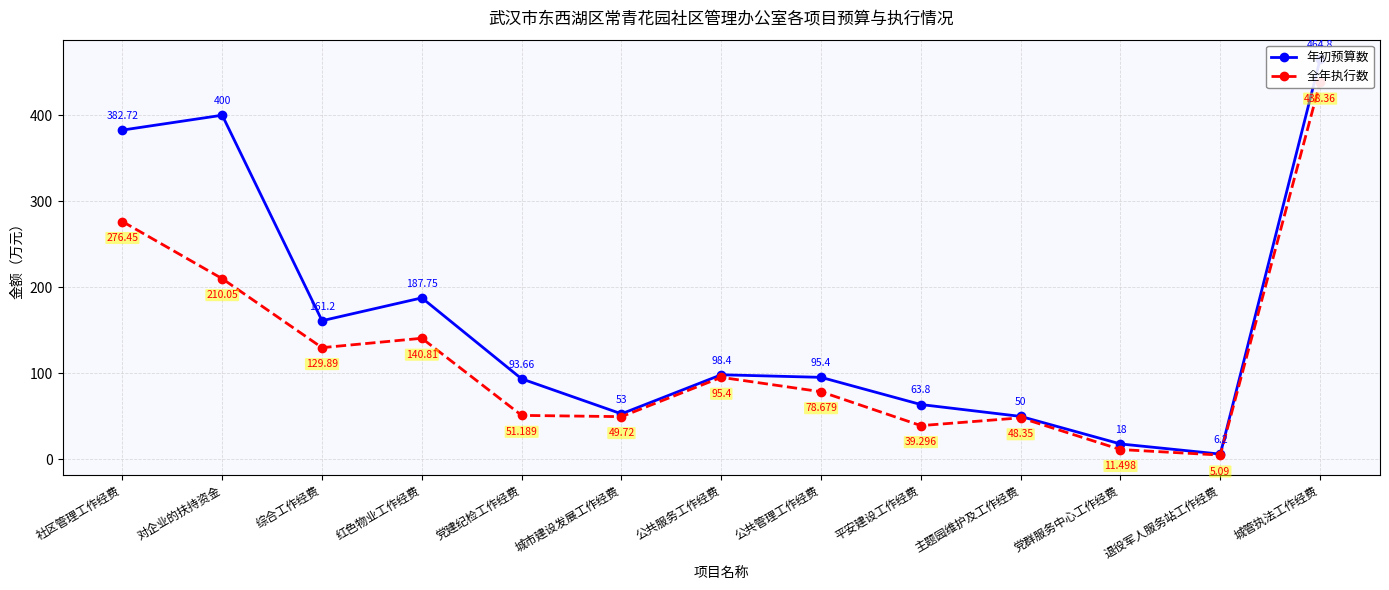

What is the difference between the second highest and second lowest values in the 年初预算数 series?

382.0